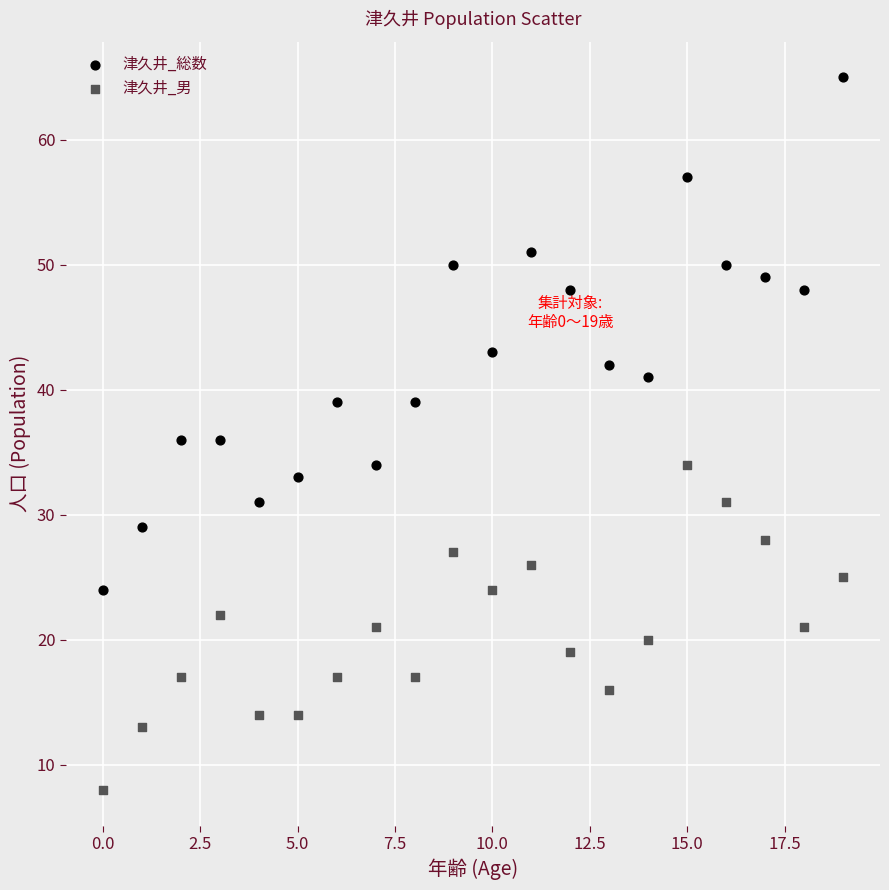

Across all data points, what is the range of Y values (max minus min)?

57